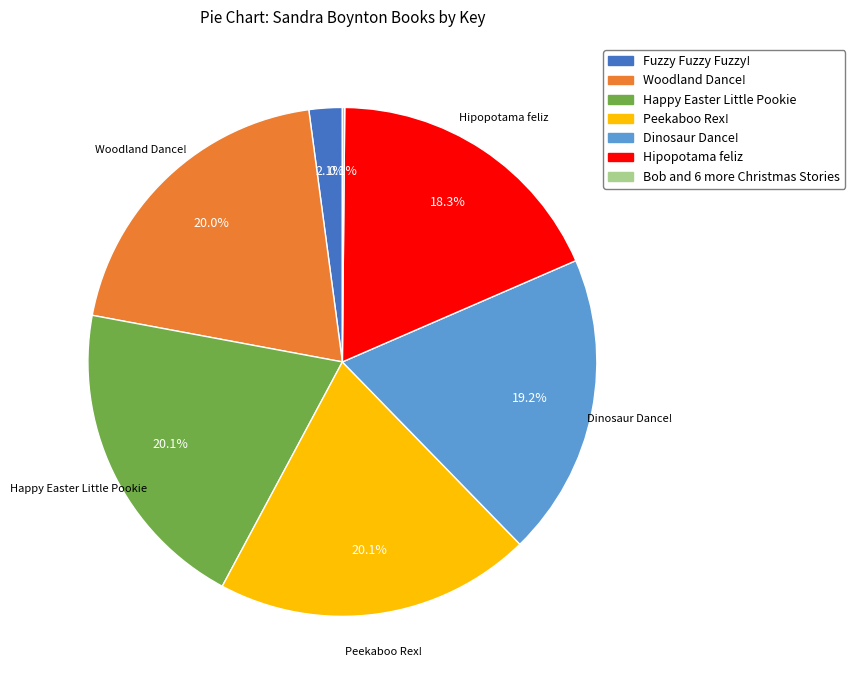

Do Happy Easter Little Pookie and Hipopotama feliz together represent more than half of the pie?

No